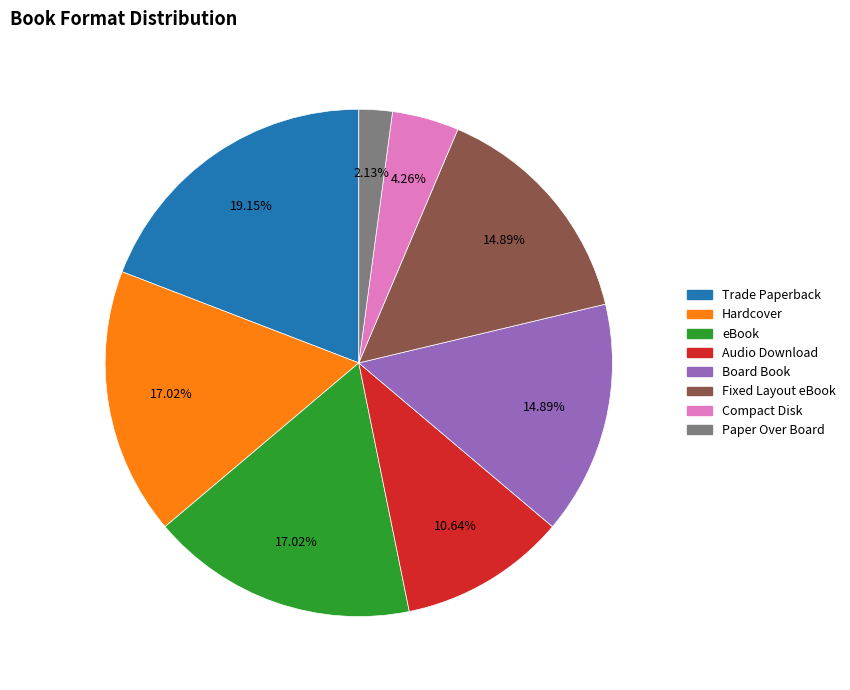

What is the smallest slice in the pie chart?

Paper Over Board